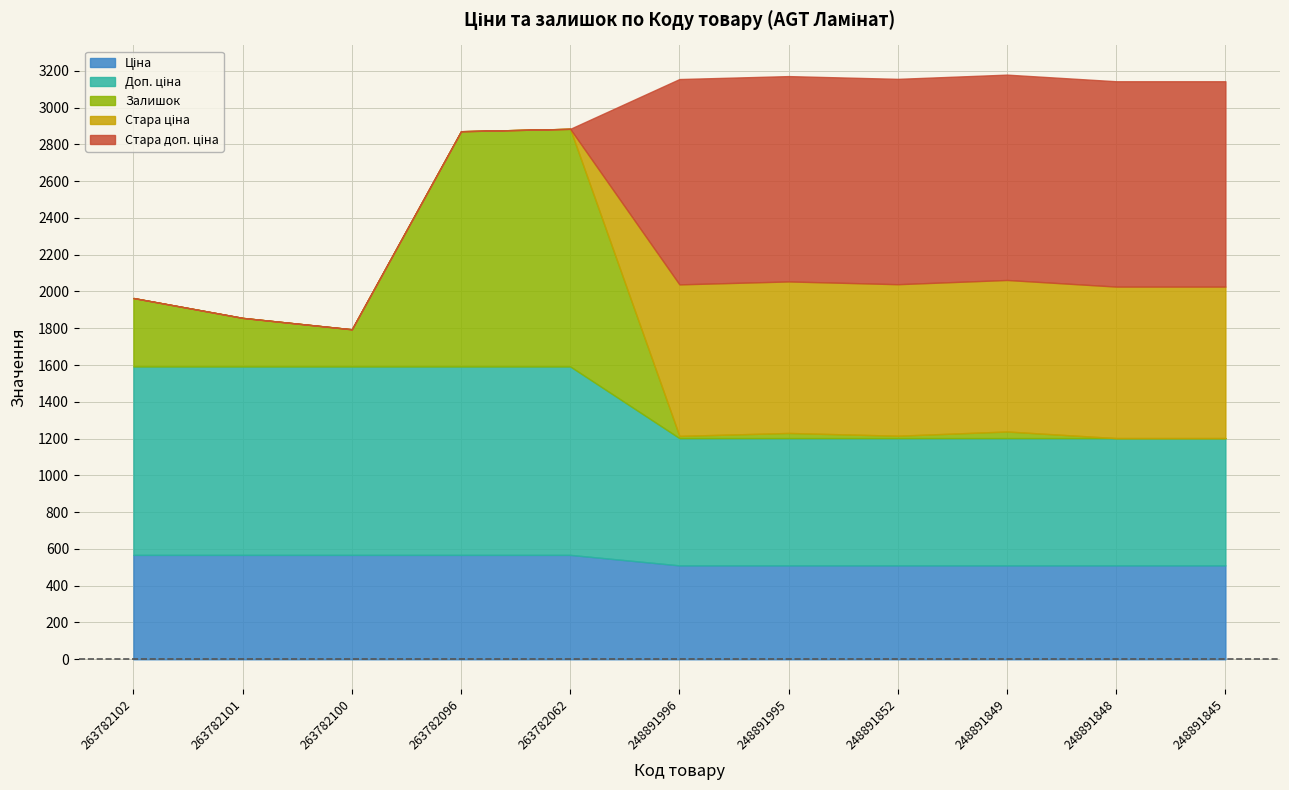

What is the spread (max minus min) of values at 263782101?

1024.5